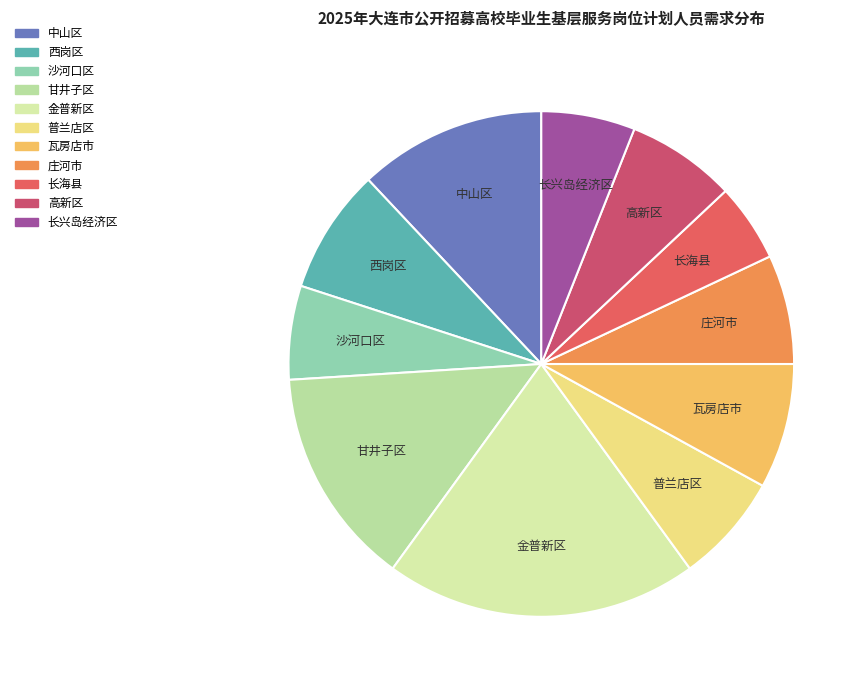

Is 甘井子区 the majority of the pie?

No